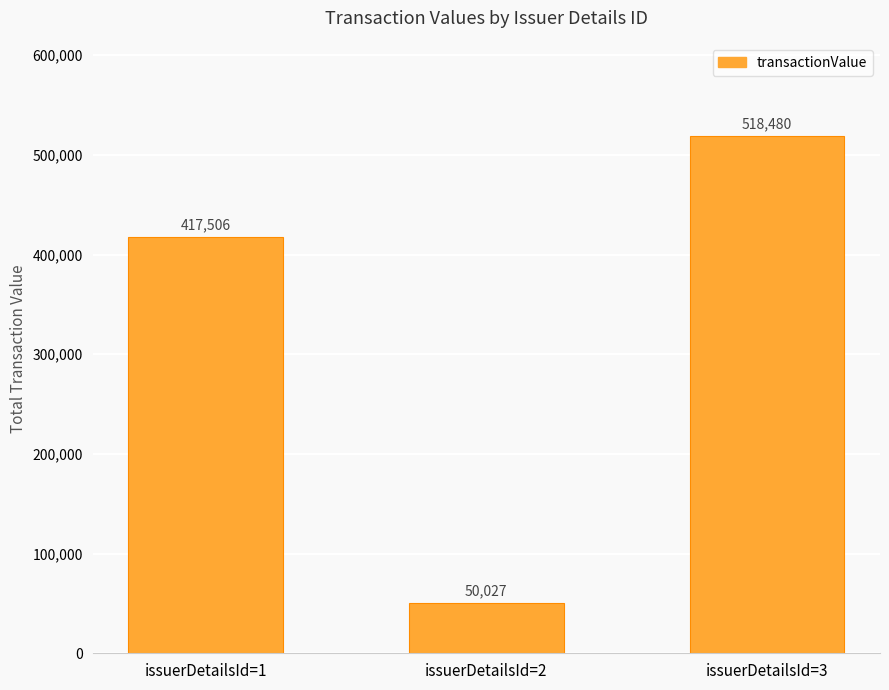

Reading left to right, transcribe all the data shown in this chart.

issuerDetailsId=1=417506	issuerDetailsId=2=50027	issuerDetailsId=3=518480